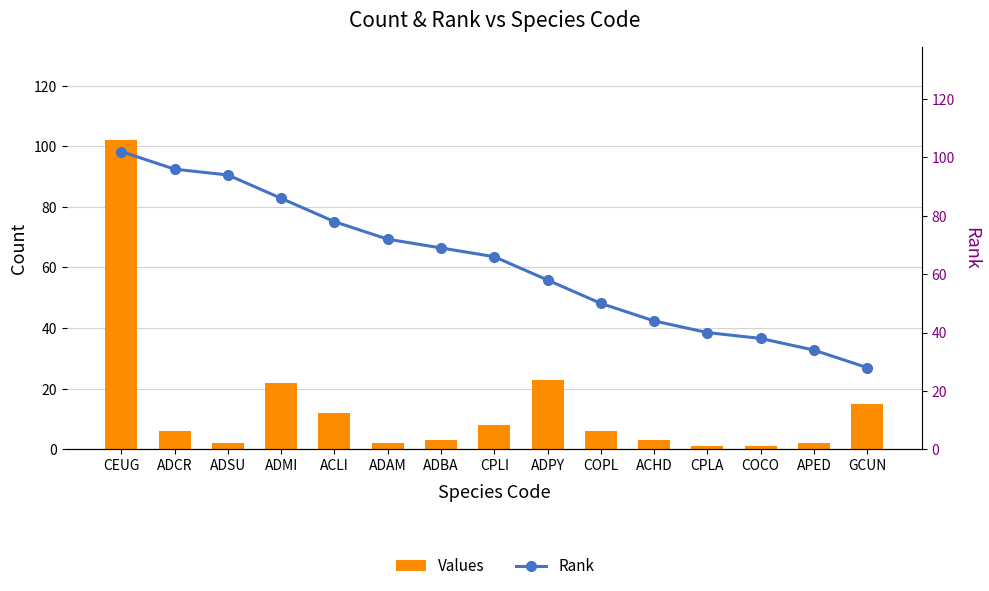

What is the maximum value for Rank?

102